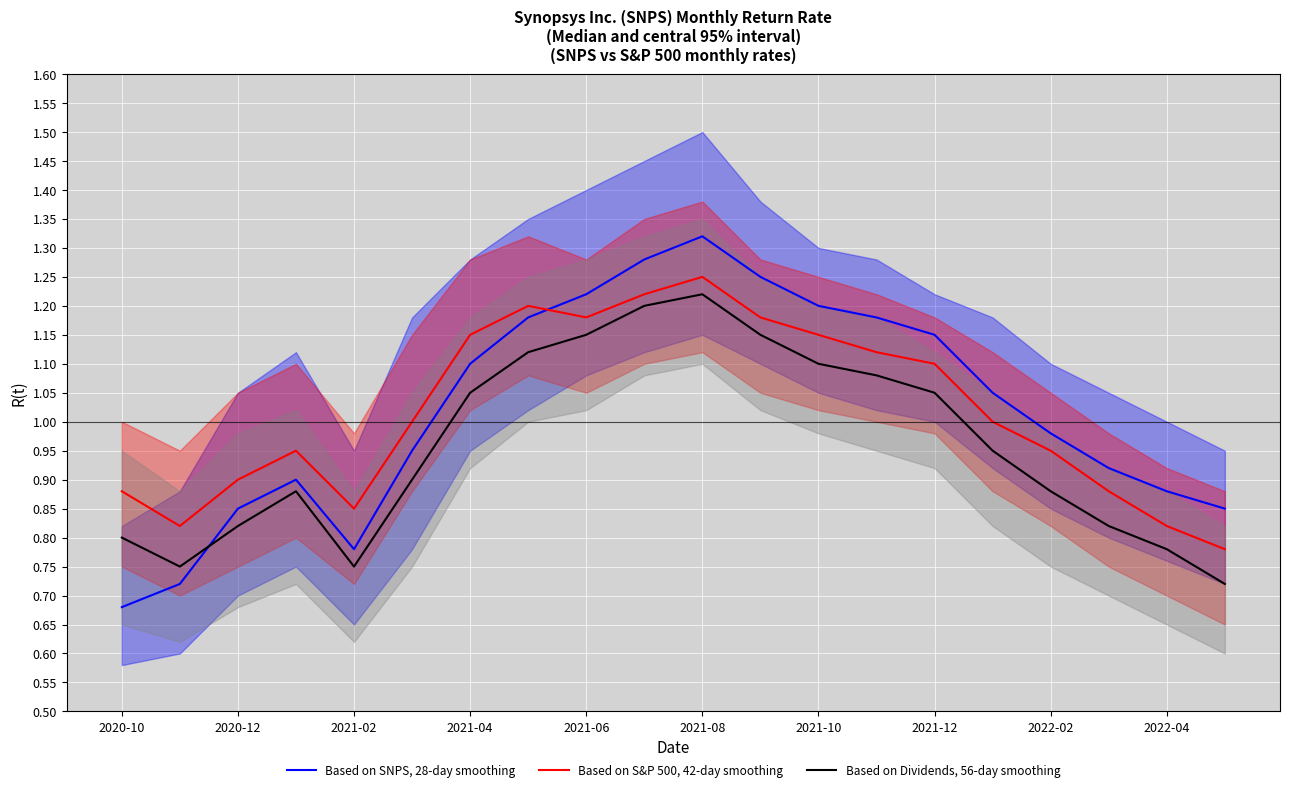

The value of Based on S&P 500, 42-day smoothing at 2020-10 is 0.9. True or false?

True